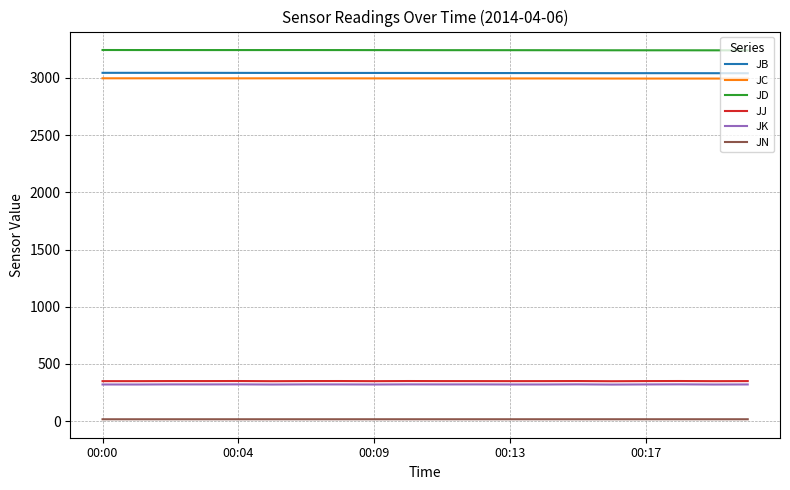

What is the average value of the JN series?

16.5